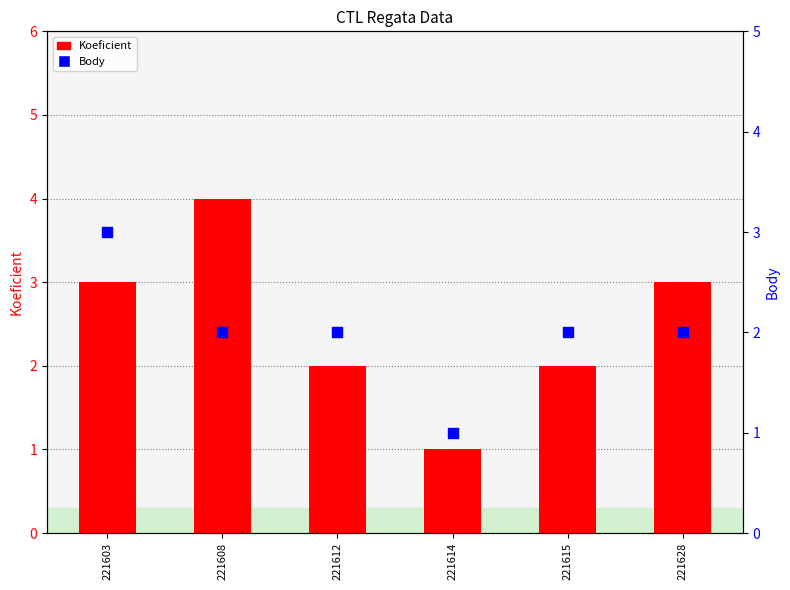

Which series has the largest Y range (max minus min)?

Koeficient